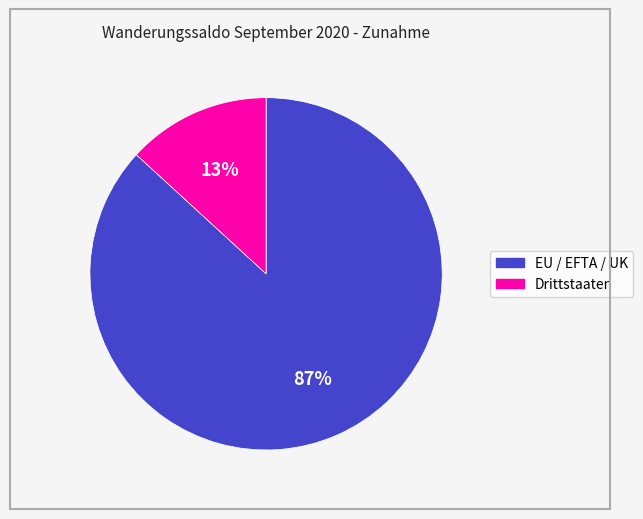

Which has a higher value, EU / EFTA / UK or Drittstaaten?

EU / EFTA / UK